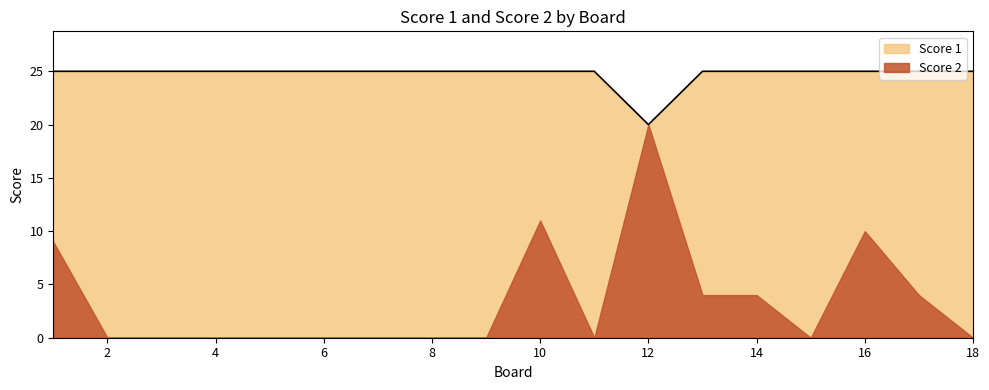

How many series are shown in this chart?

2